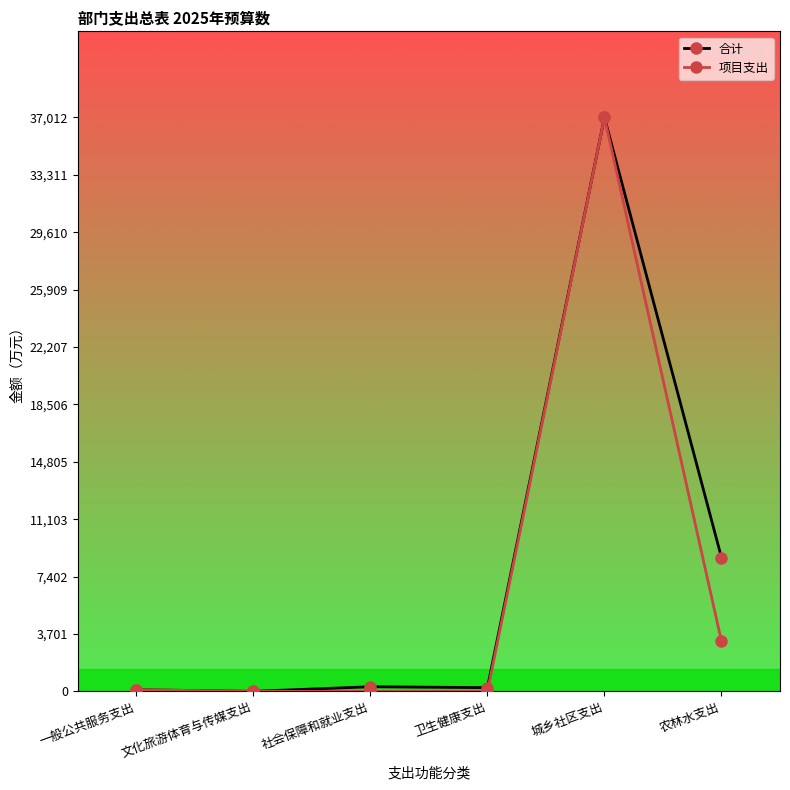

Between 社会保障和就业支出 and 农林水支出, which series saw the biggest shift?

合计